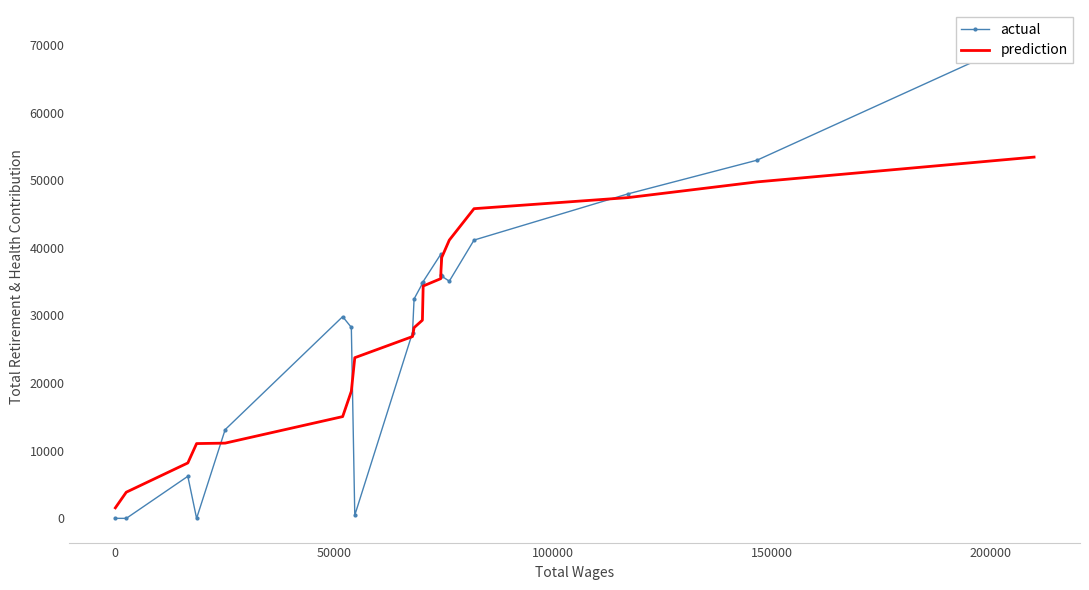

Rank the series by their average value, from highest to lowest.

actual, prediction